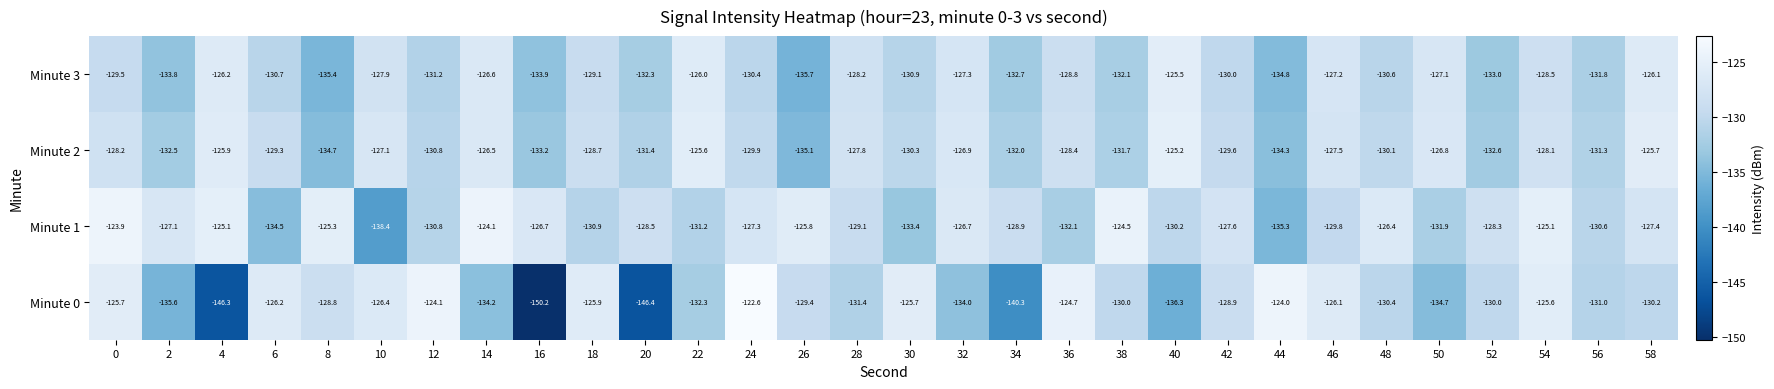

Which series has the widest spread of values?

Minute 0